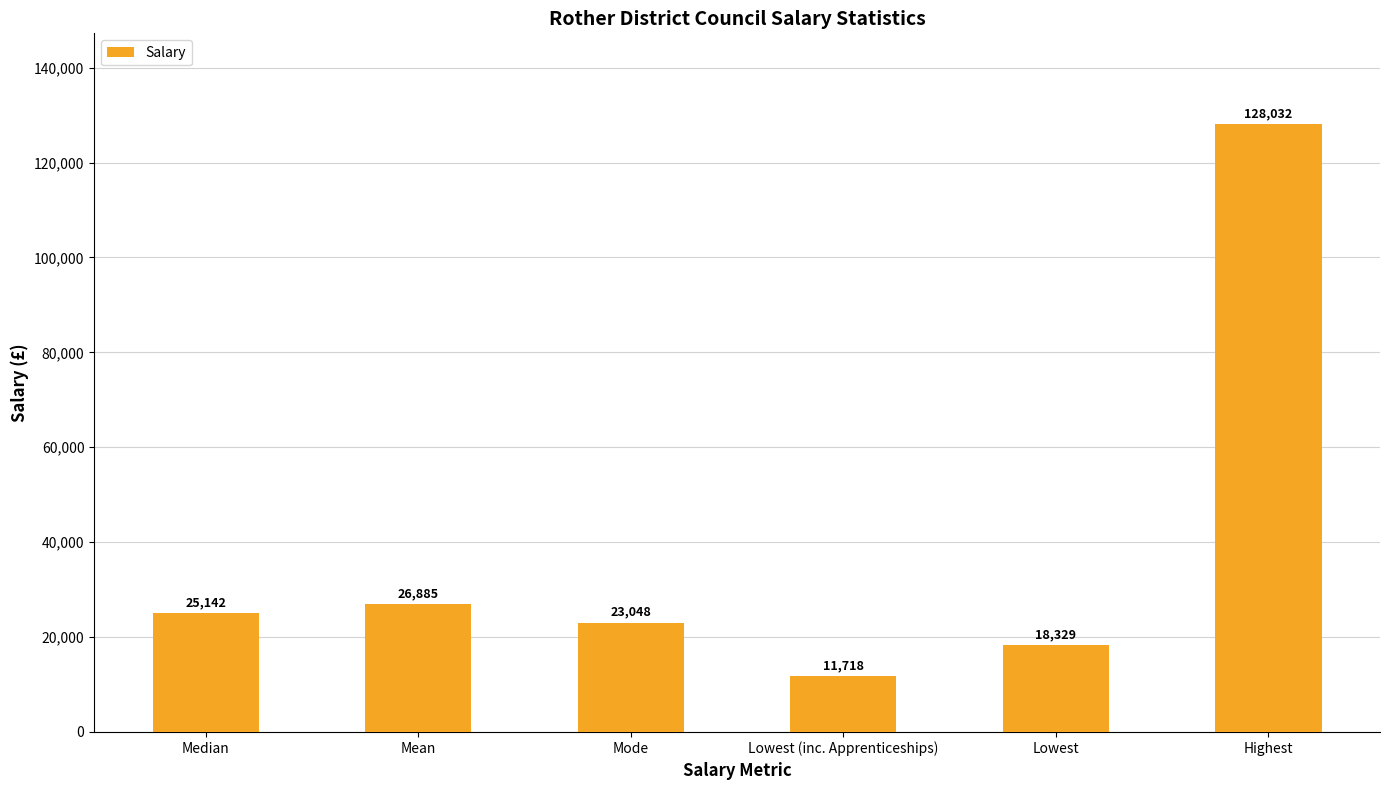

Where is the data nearest to the value 69875?

Mean